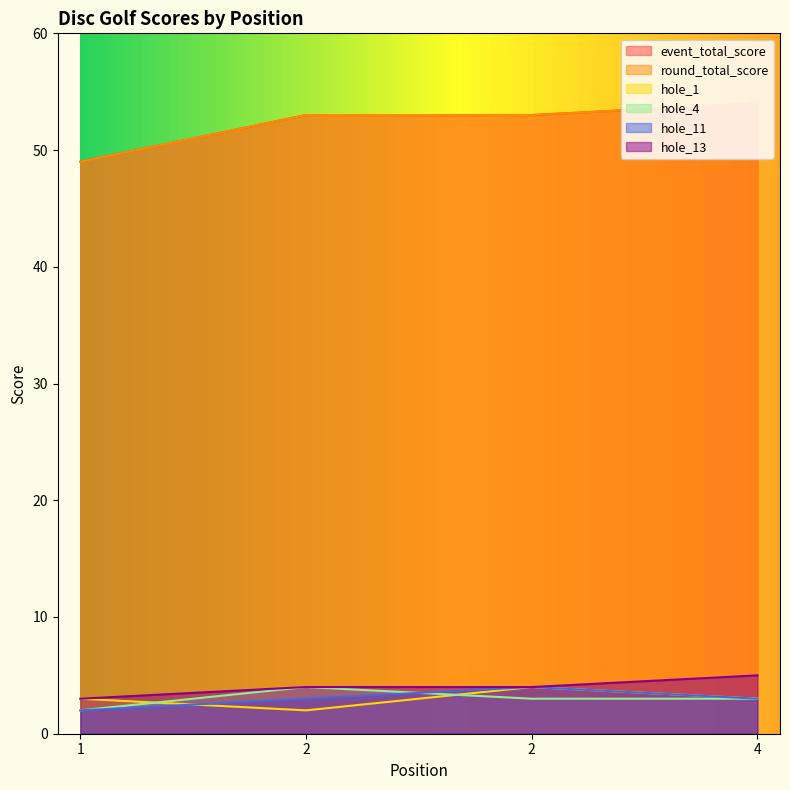

What is the value of the hole_11 point at the 4th from the left?

3